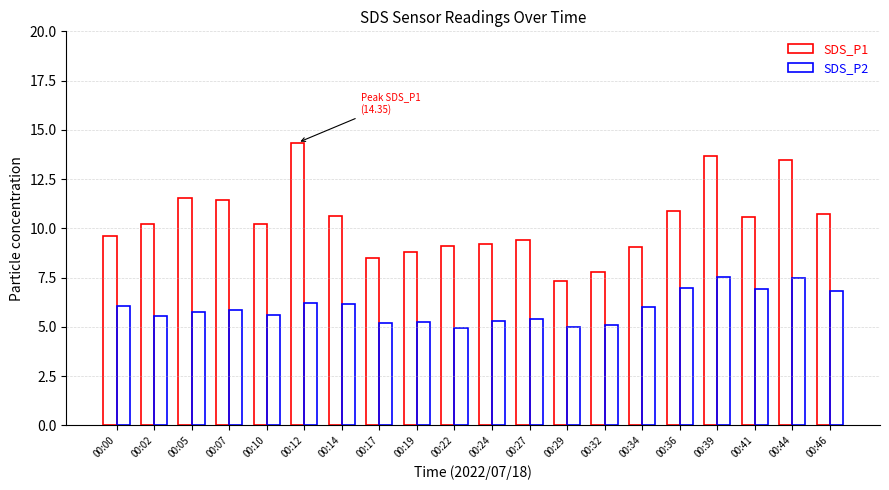

List the series in order of their overall mean, lowest first.

SDS_P2, SDS_P1